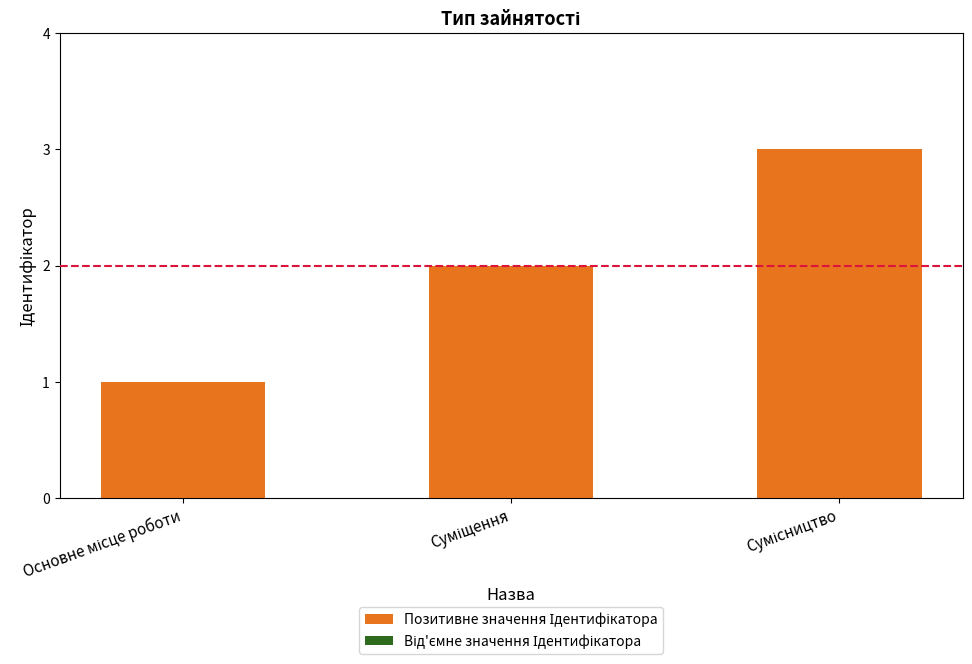

What is the greatest value displayed?

3